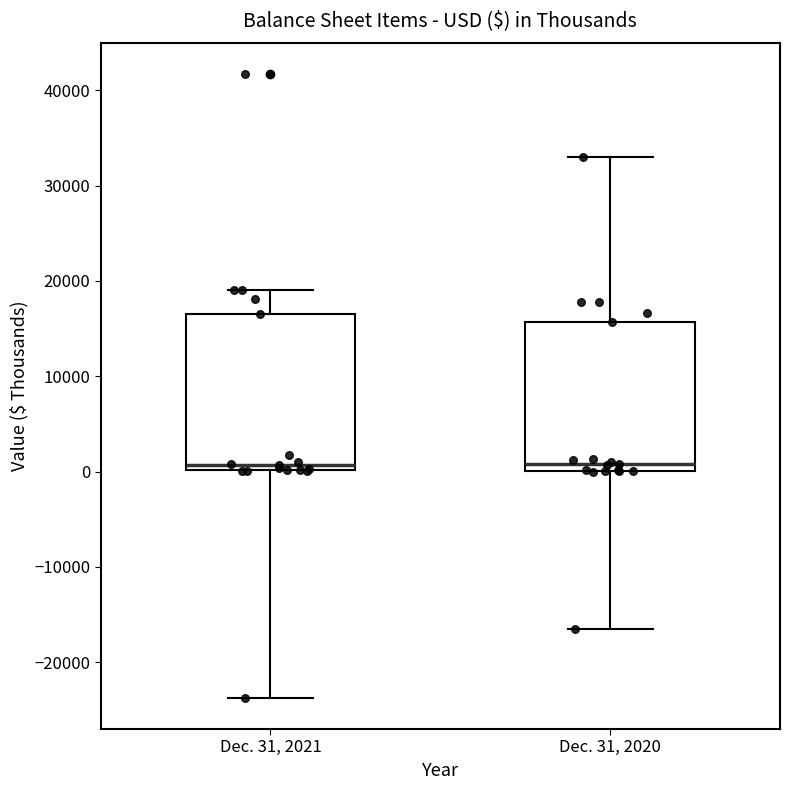

Reading left to right, read every box against the y-axis: the position of its median line, the range the box covers, and the ends of its whiskers. The values are not printed on the chart, so give them approximately, as read against the axis.

Dec. 31, 2021: median 1000, box 0 to 17000, whiskers -24000 to 19000
Dec. 31, 2020: median 1000, box 0 to 16000, whiskers -16000 to 33000